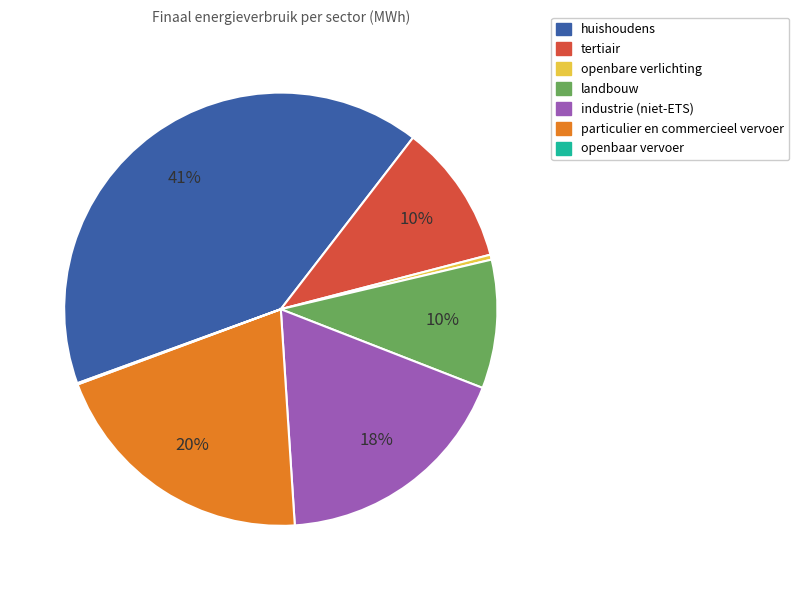

To the nearest percent, what portion does huishoudens represent?

41%